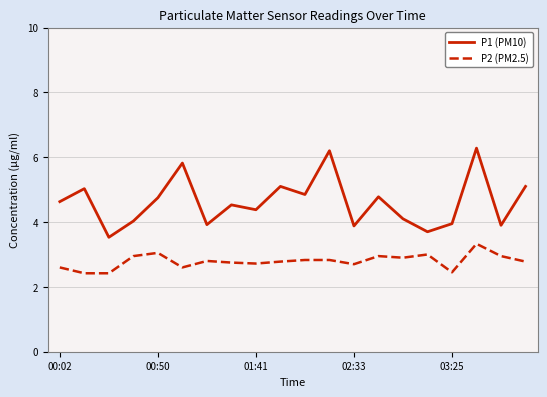

Which series has the widest spread of values?

P1 (PM10)